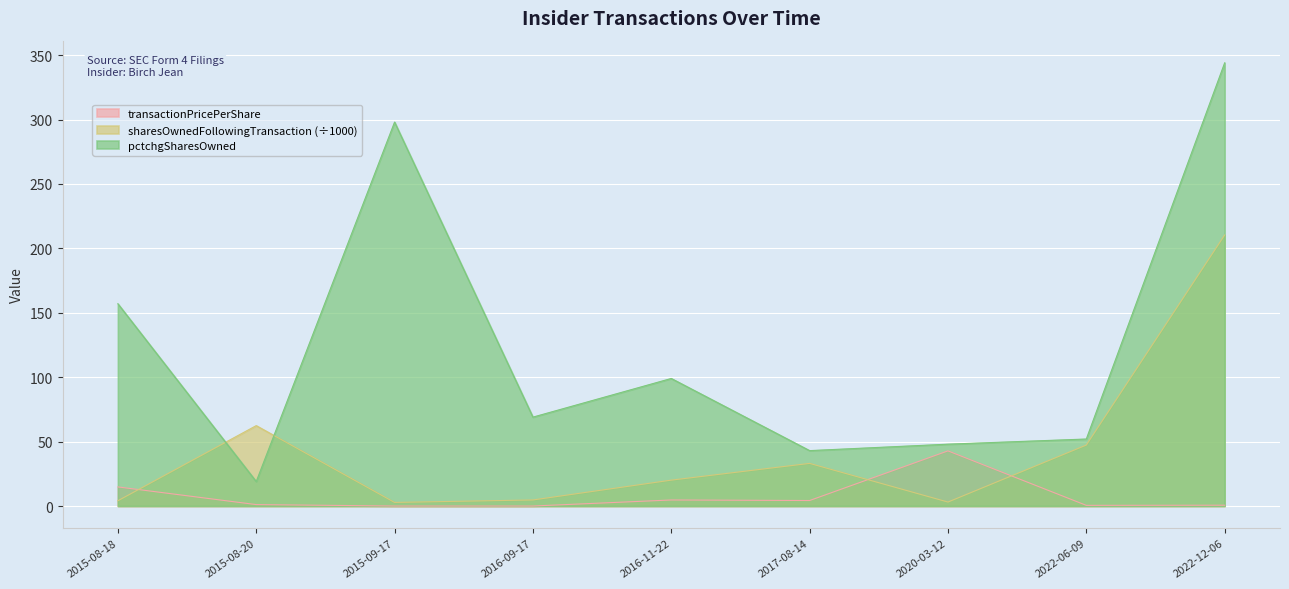

True or false: transactionPricePerShare has a value of -19.5 at 2015-09-17.

False